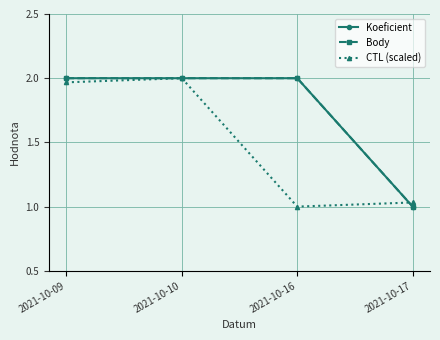

The value of Body at 2021-10-09 is 1.3. True or false?

False